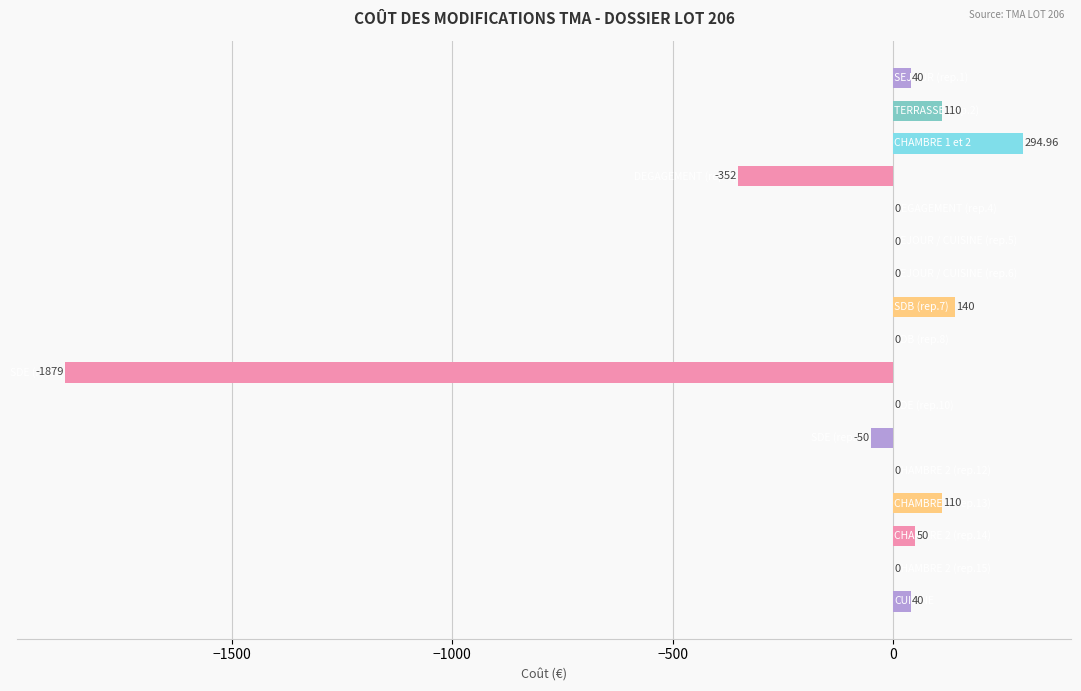

What is the sum of all values?

-1496.0